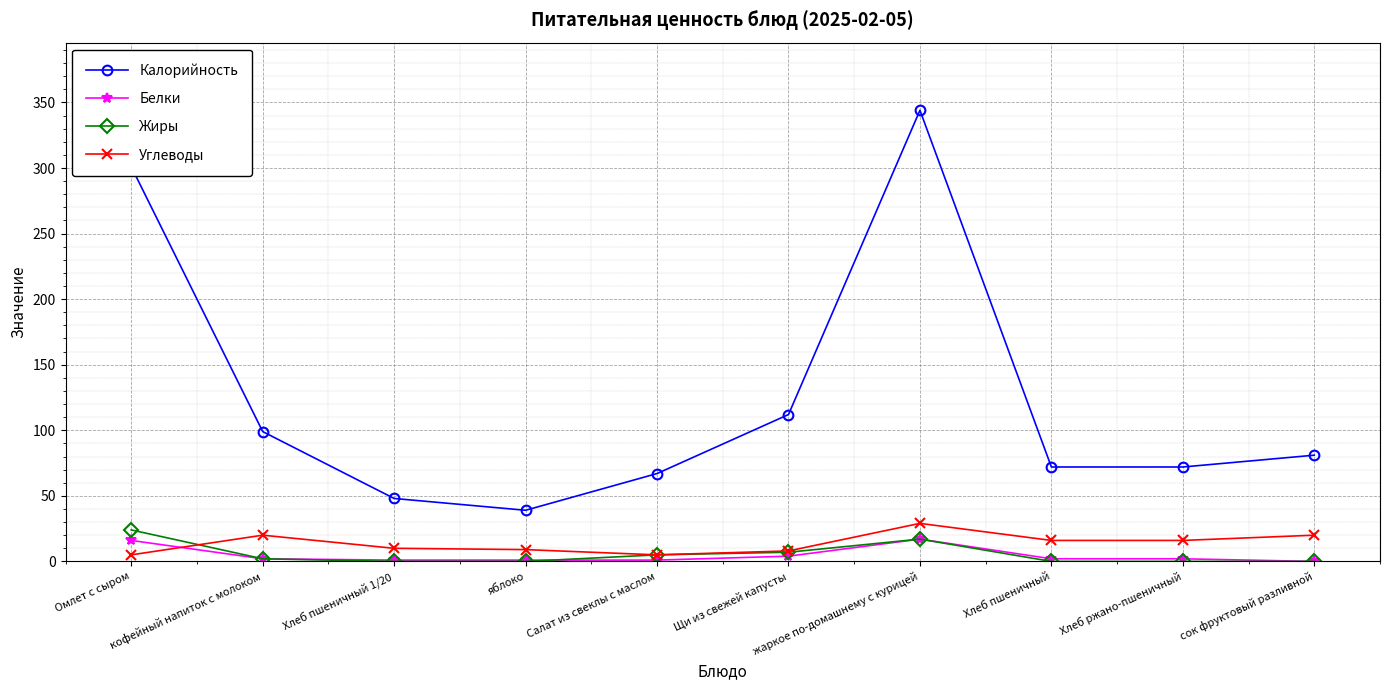

The value of Калорийность at сок фруктовый разливной is 19. True or false?

False